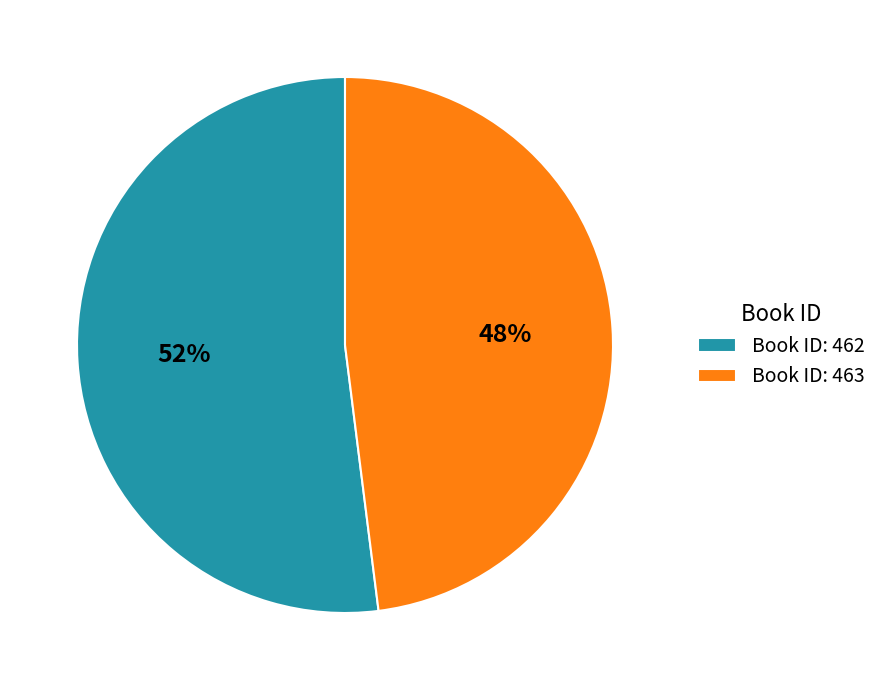

True or false: Book ID: 462 accounts for 52% of the total.

True